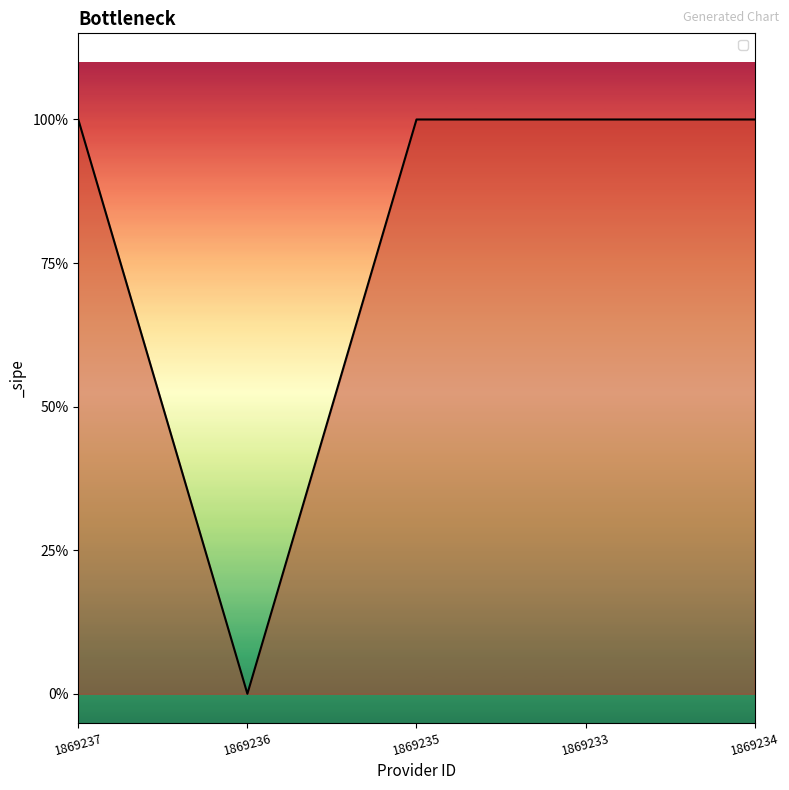

Approximately how many times larger is the value at 1869234 compared to 1869233?

1.0